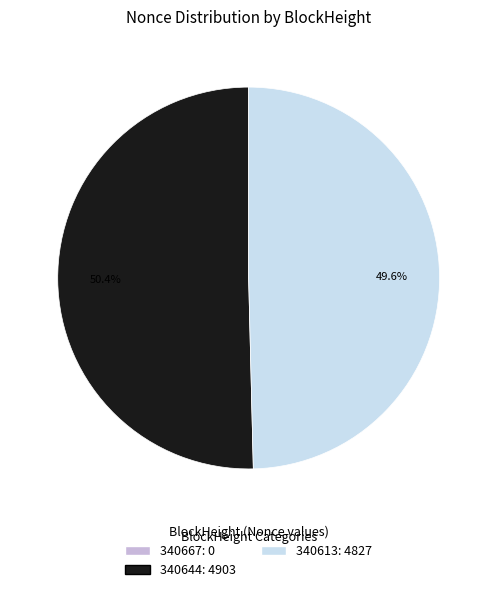

What is the largest slice in the pie chart?

340644